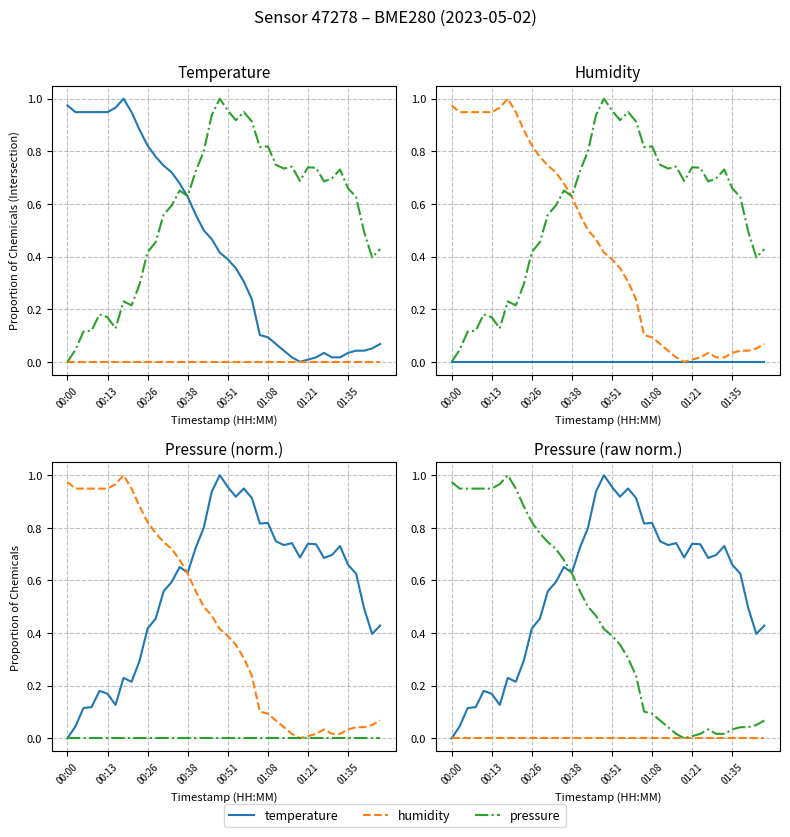

List the series in order of their overall mean, lowest first.

humidity, temperature, pressure